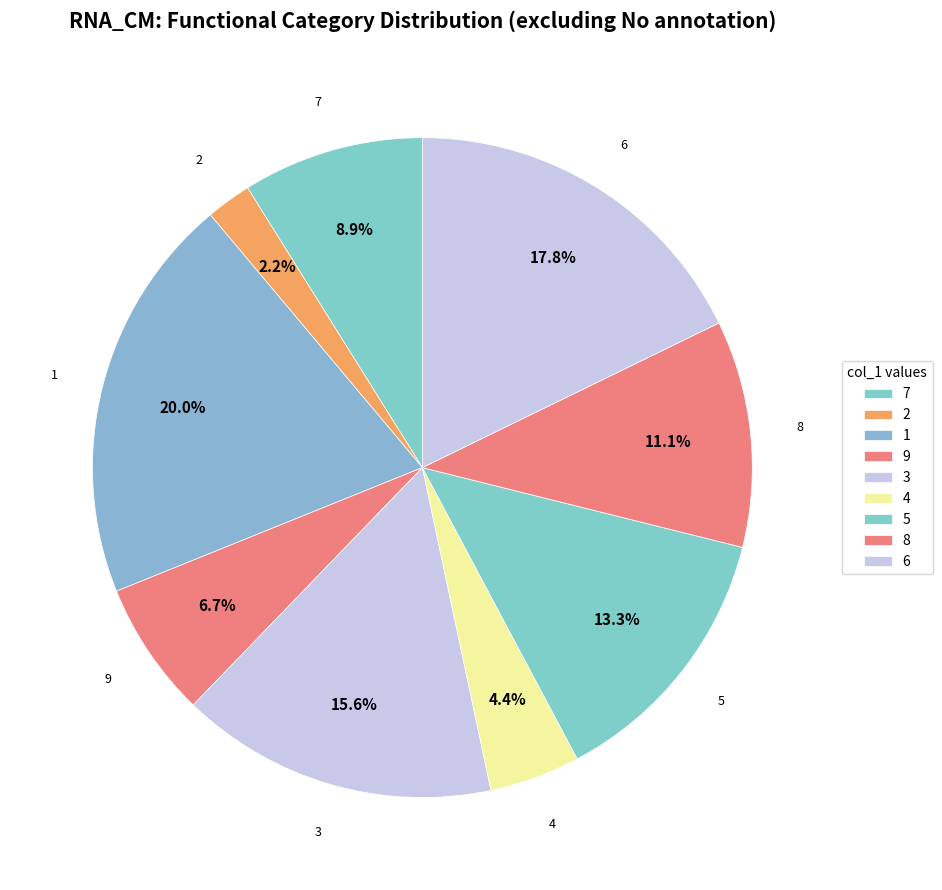

How many slices are in this pie chart?

9